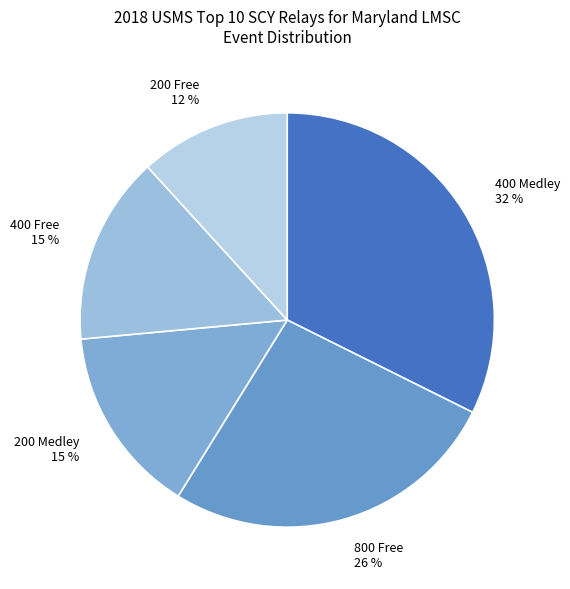

The 400 Free slice represents 22% of the pie. True or false?

False